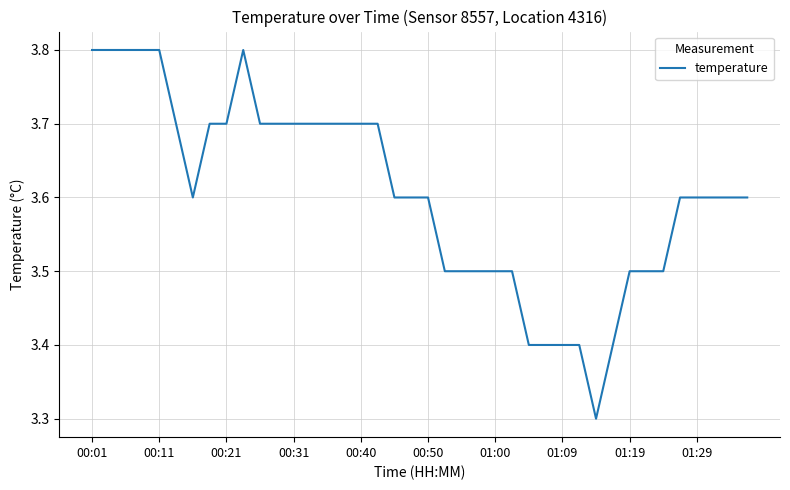

What is the minimum value shown in the chart?

3.3